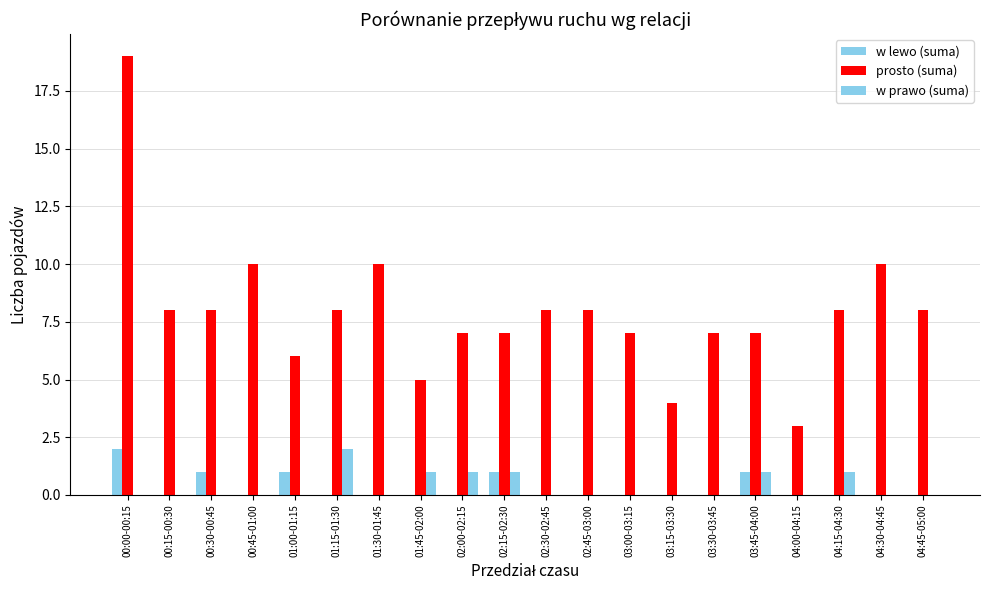

Count the number of data series in this chart.

3